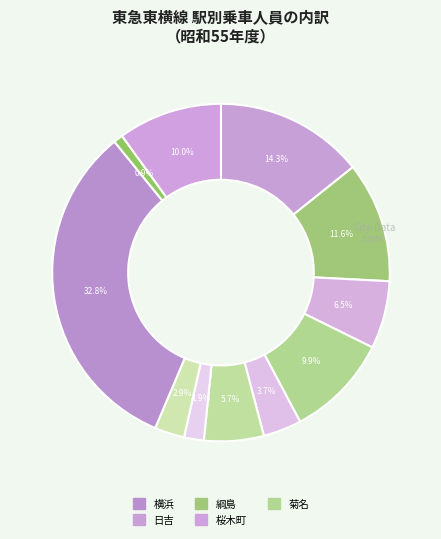

How many slices are in this pie chart?

11